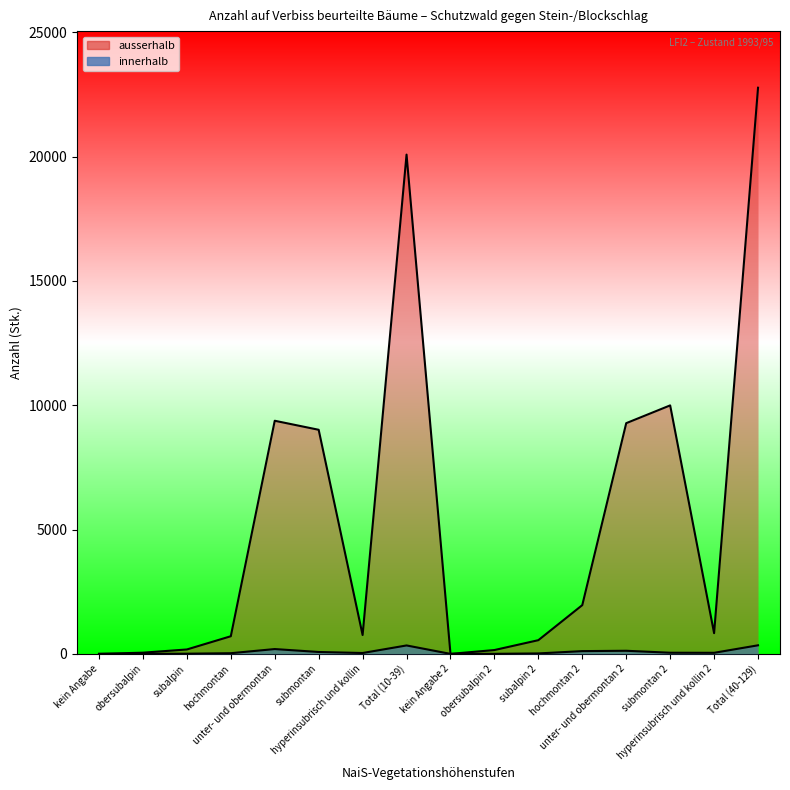

What is the label of the 16th point from the right?

kein Angabe